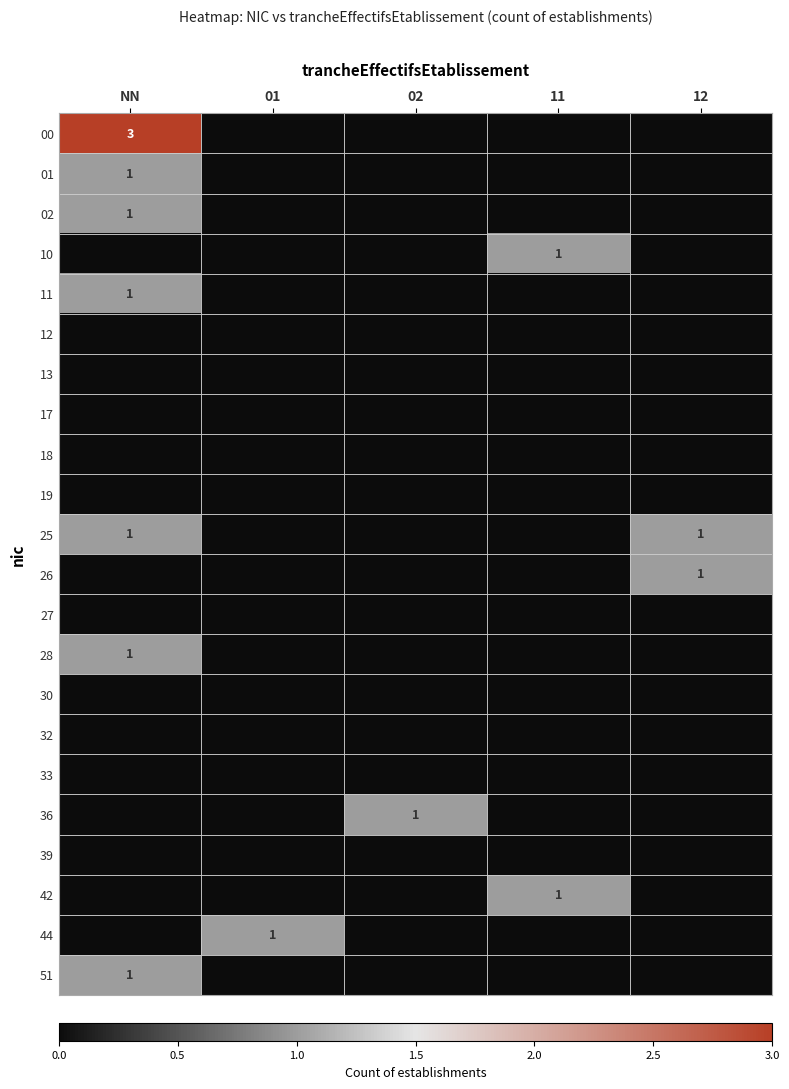

The 02 series shows 1 at NN. True or false?

True